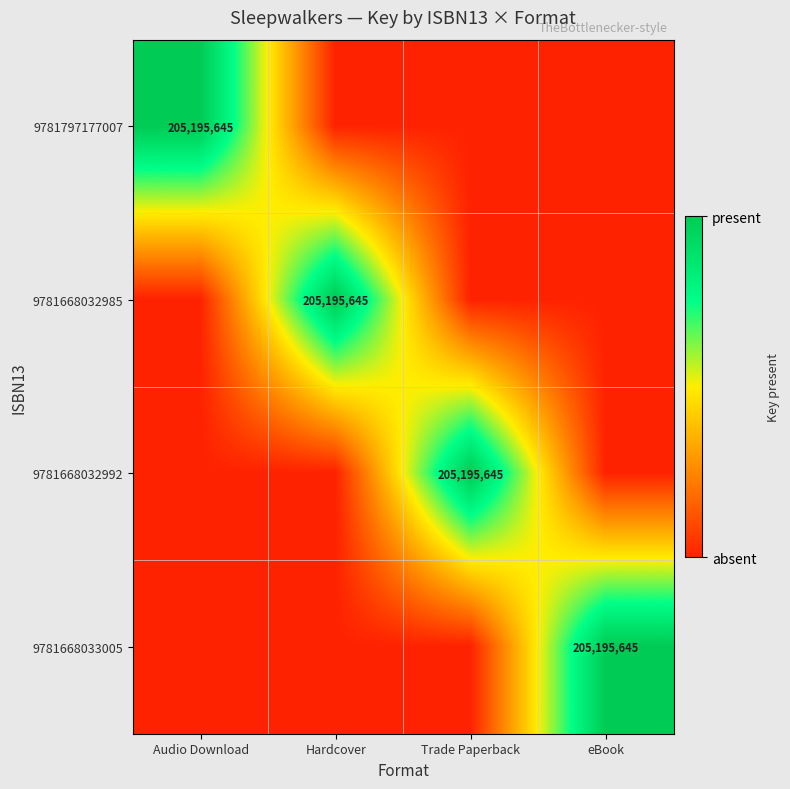

How many distinct data groups are displayed?

4